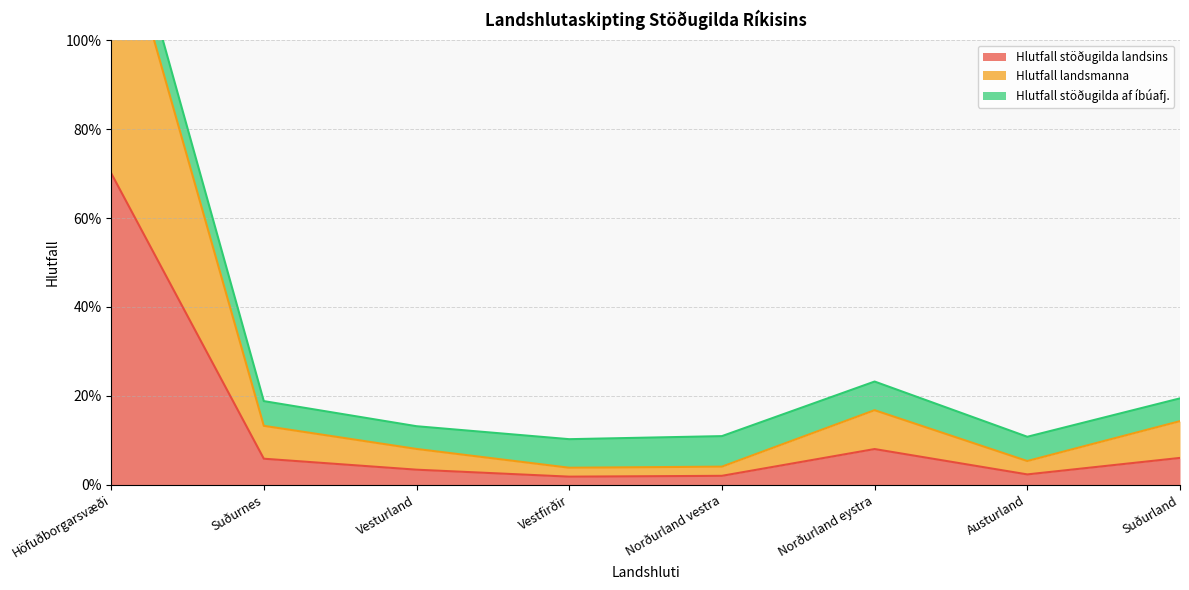

At which category does Hlutfall landsmanna reach its first local valley?

Vestfirðir